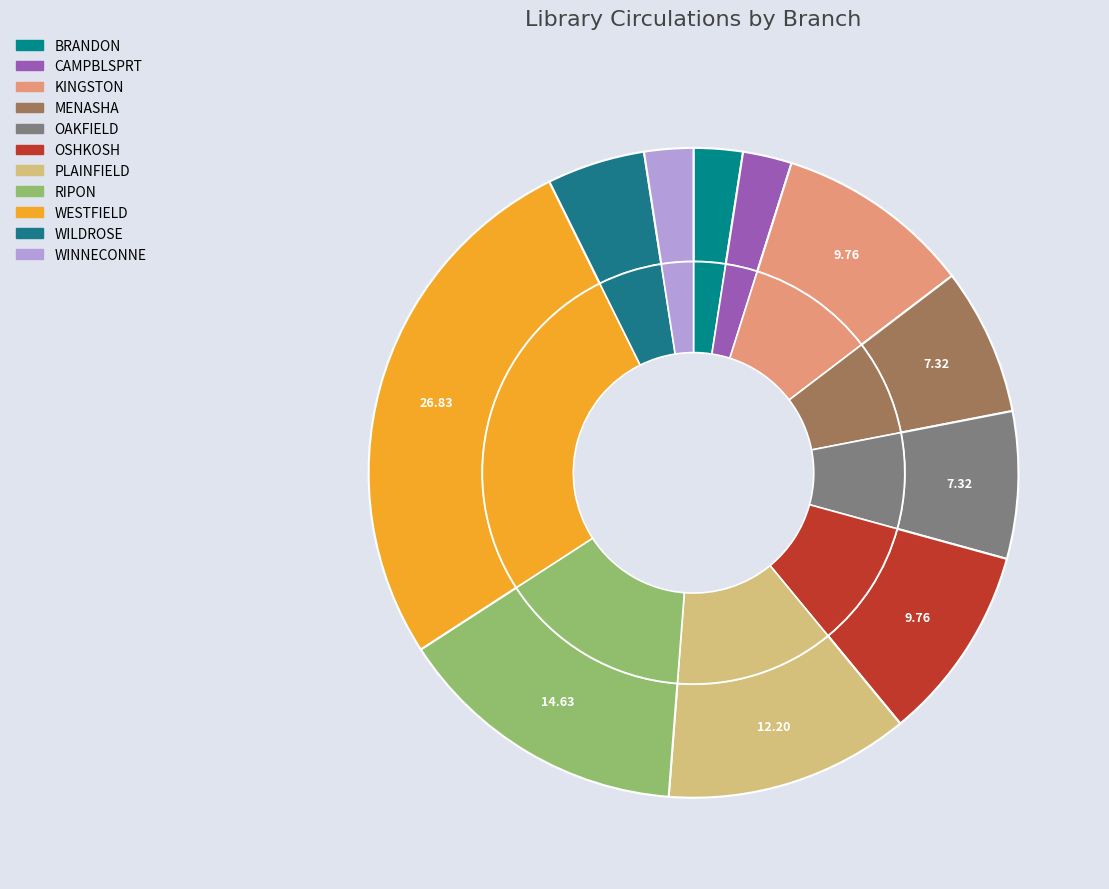

What is the change in value from MENASHA to WINNECONNE?

-2